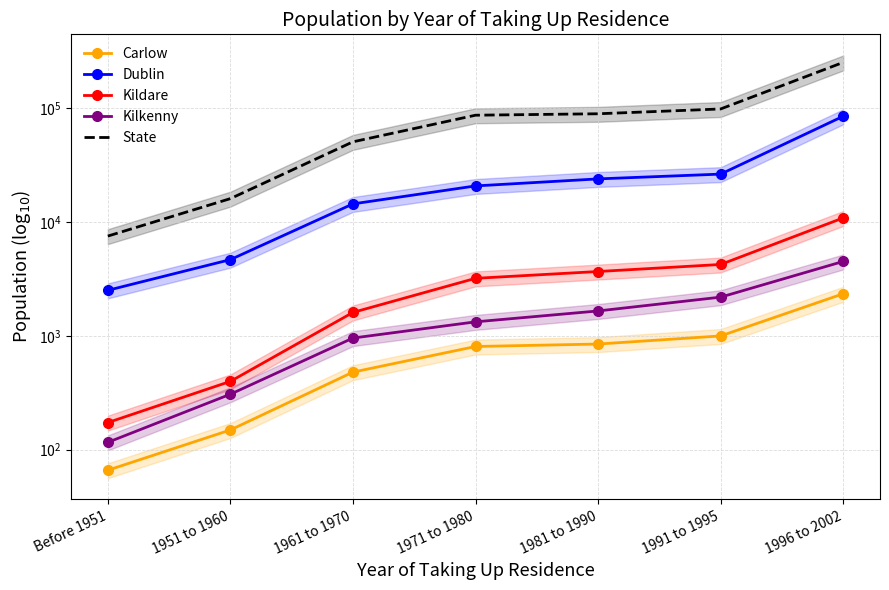

The value of Kildare at Before 1951 is 173. True or false?

True